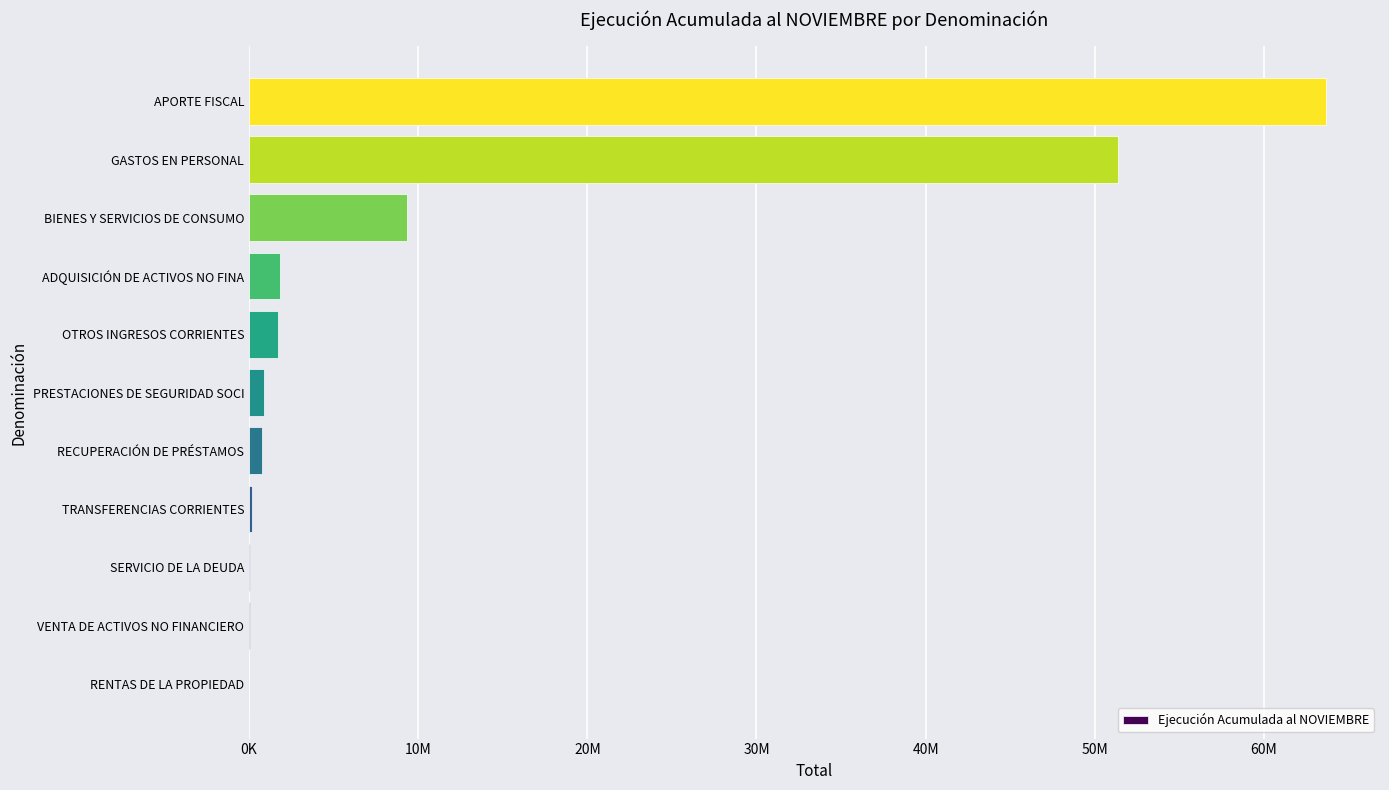

What is the maximum value shown in the chart?

63680259